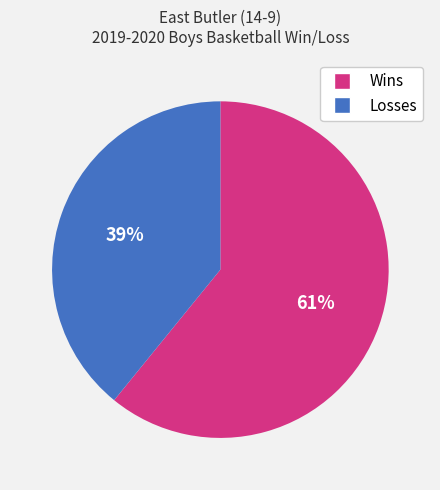

Is there a majority slice in this chart?

Yes